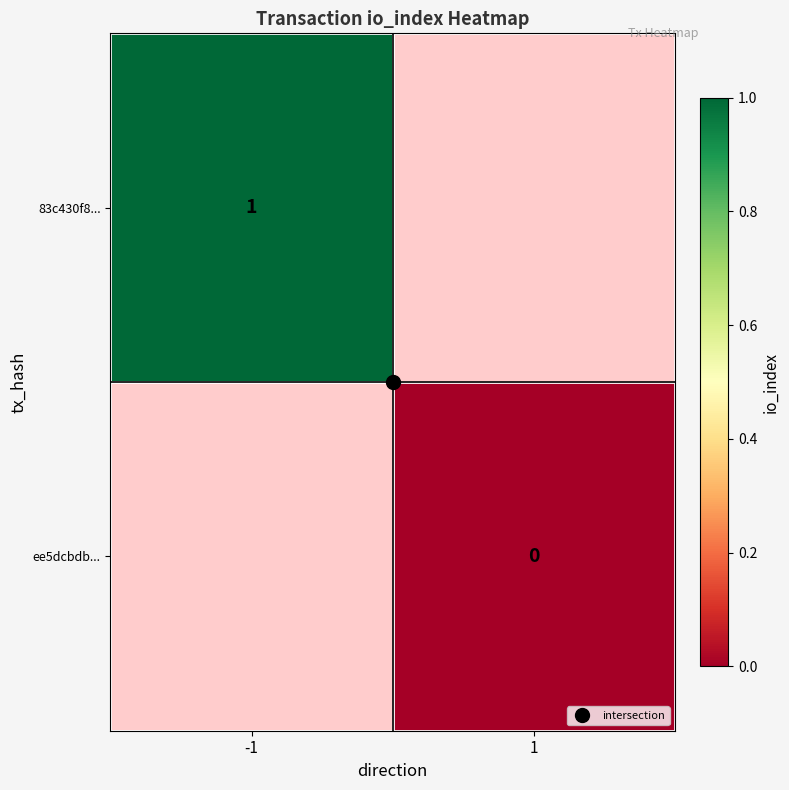

Between 1 and -1, which is larger?

-1